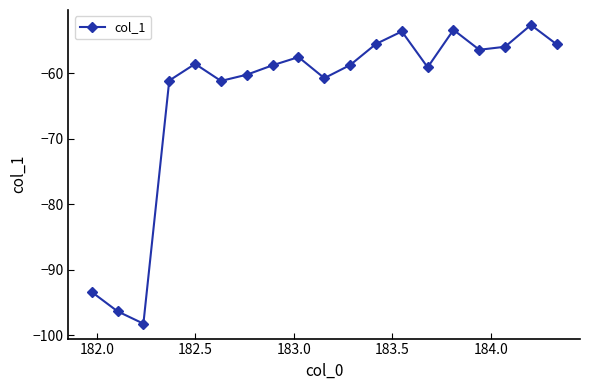

What is the minimum value shown in the chart?

-98.2